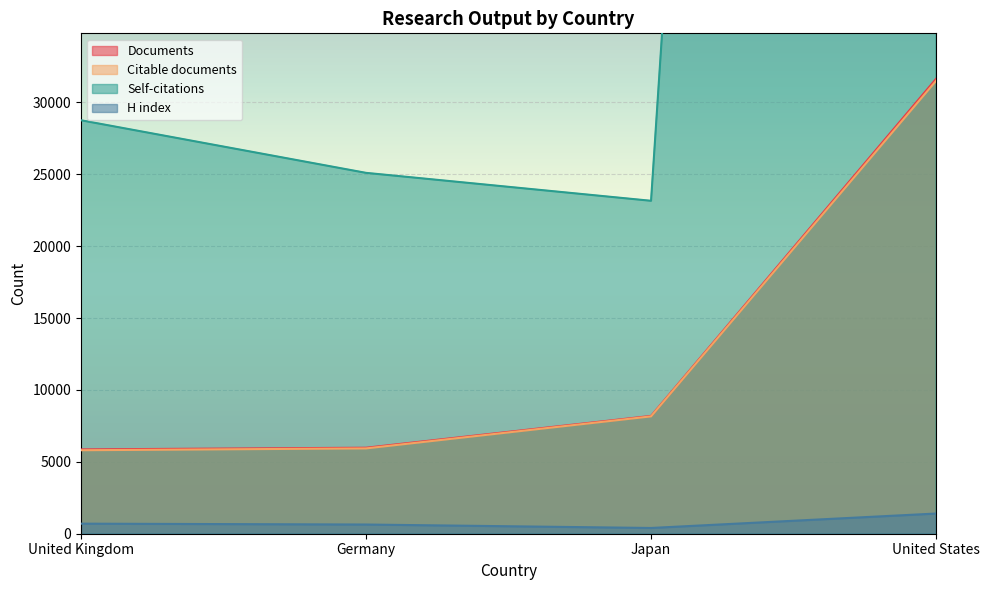

At which label does Citable documents reach its peak?

United States